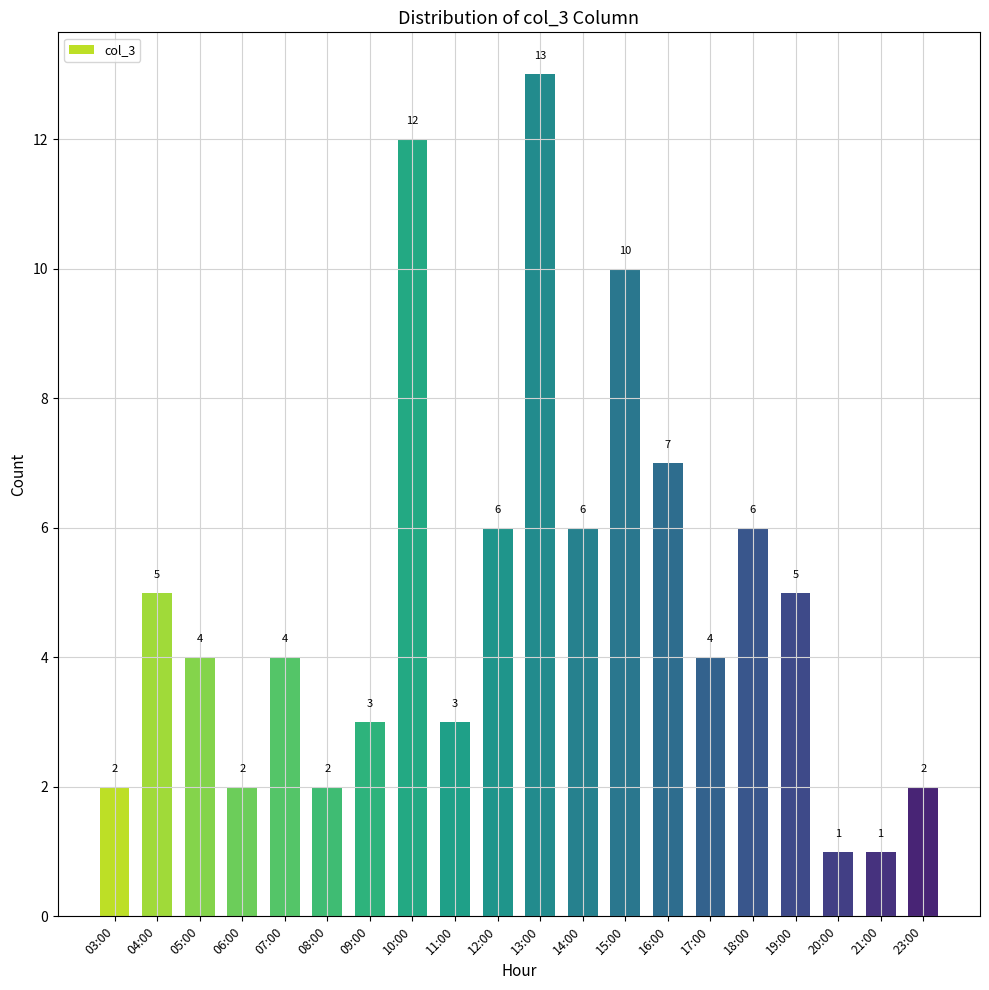

Reading left to right, transcribe all the data shown in this chart.

2	5	4	2	4	2	3	12	3	6	13	6	10	7	4	6	5	1	1	2